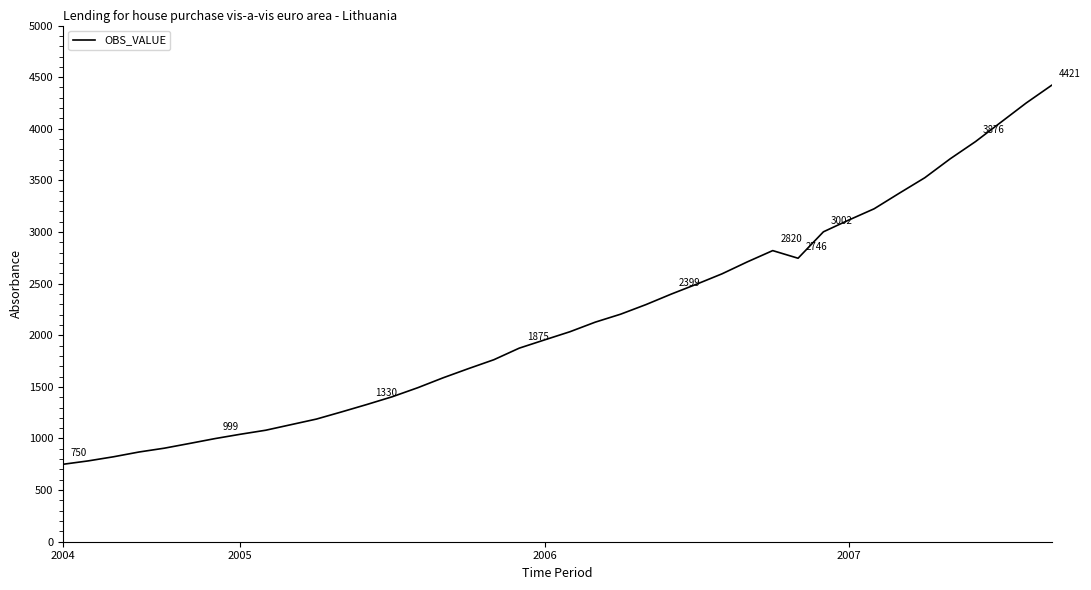

What is the difference between the maximum and minimum values?

3671